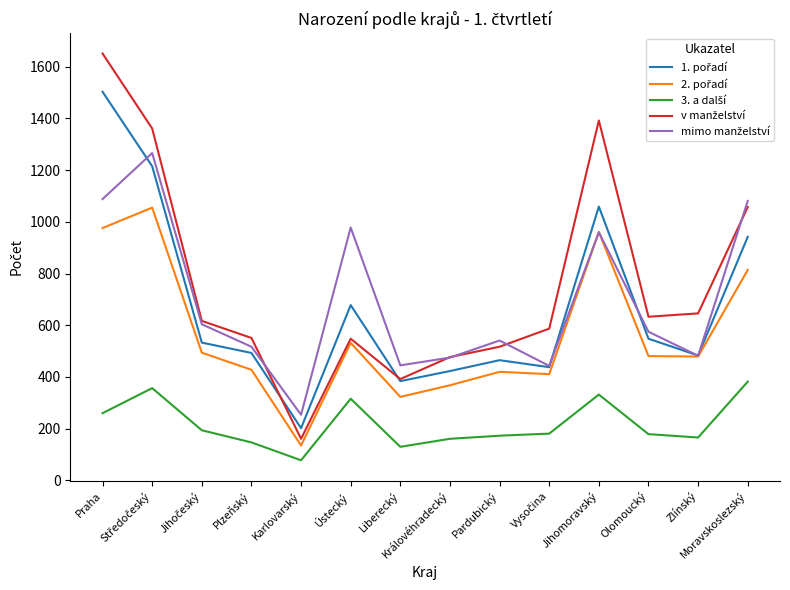

How many lines are shown in the chart?

5